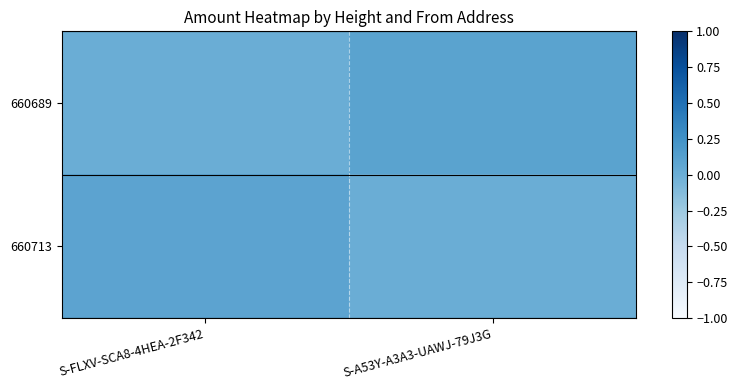

At which category is the sum across all series the highest?

S-A53Y-A3A3-UAWJ-79J3G